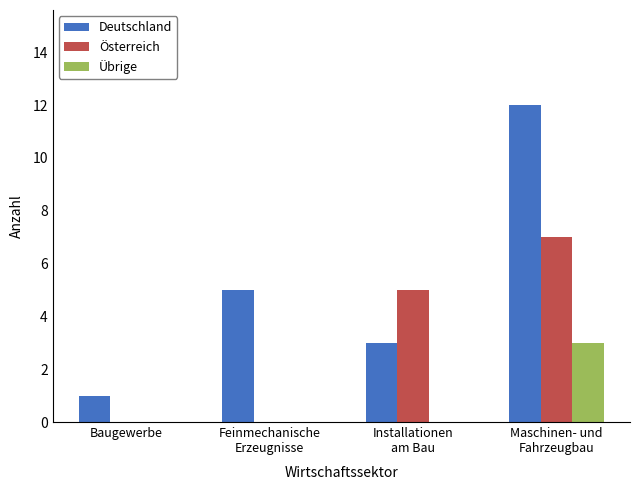

What value does the Übrige series have at Maschinen- und
Fahrzeugbau?

3